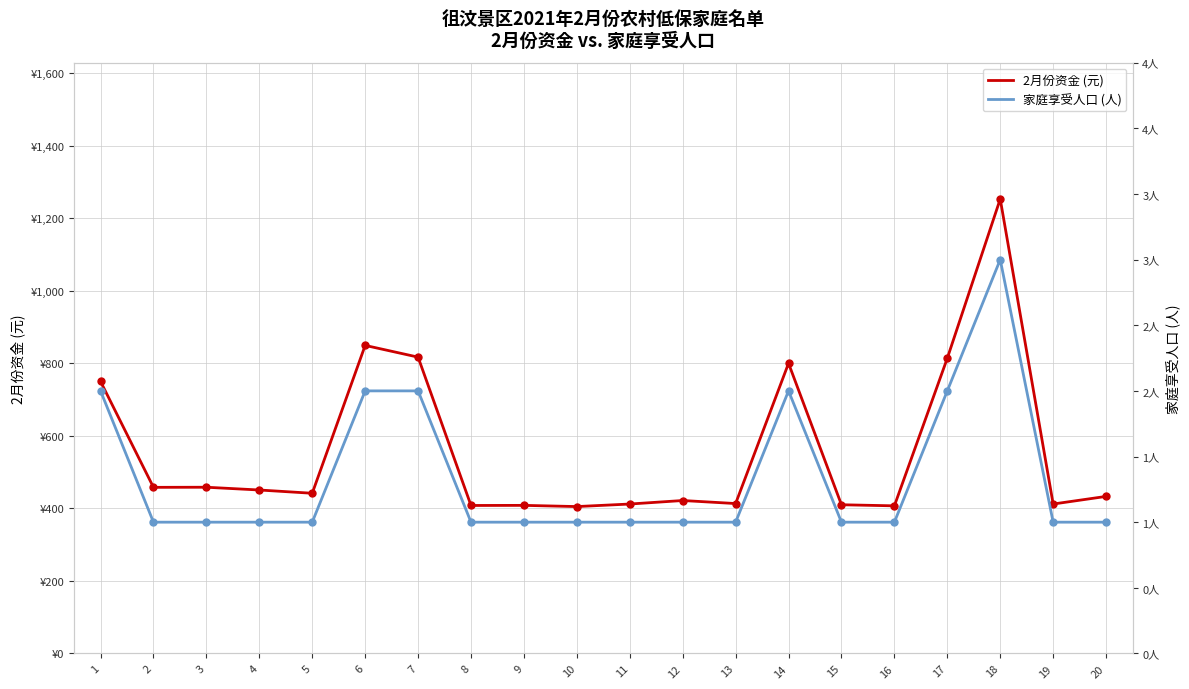

Is it true that 家庭享受人口 (人) equals 0.7 at 8?

False